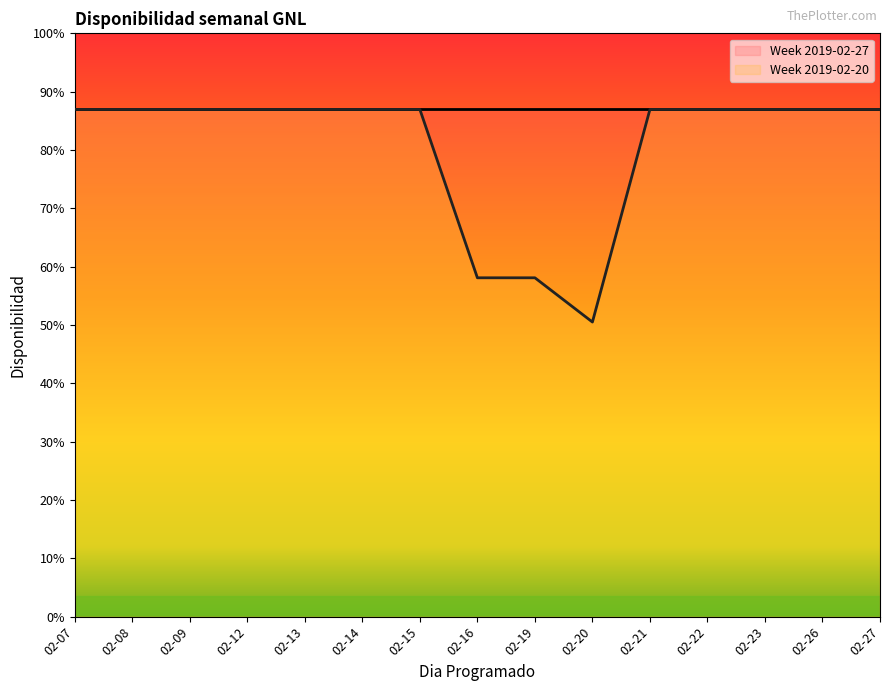

How many lines are shown in the chart?

1